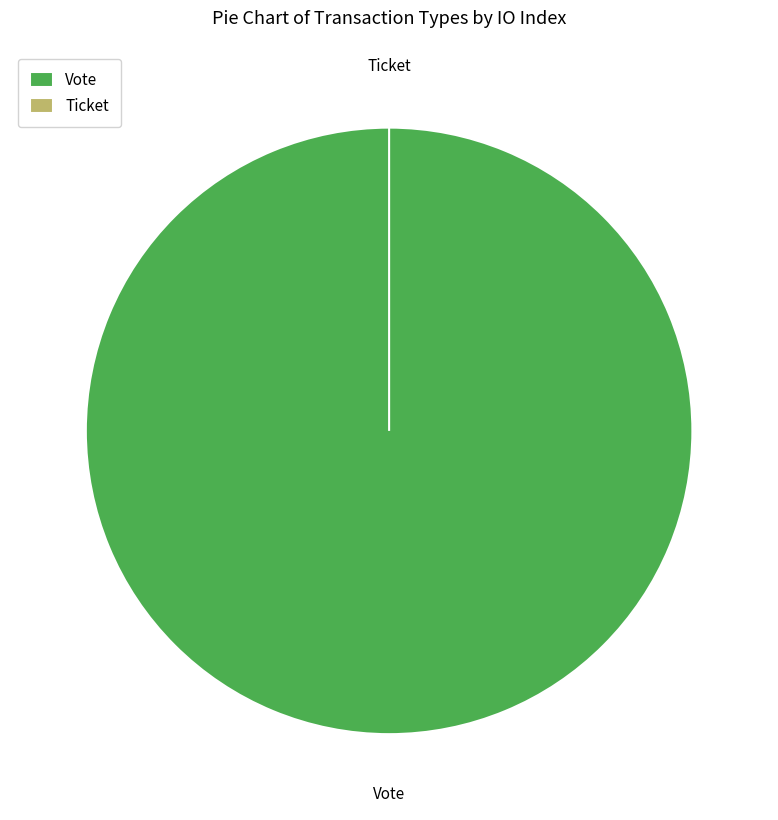

To the nearest percent, what is the average slice percentage?

50%